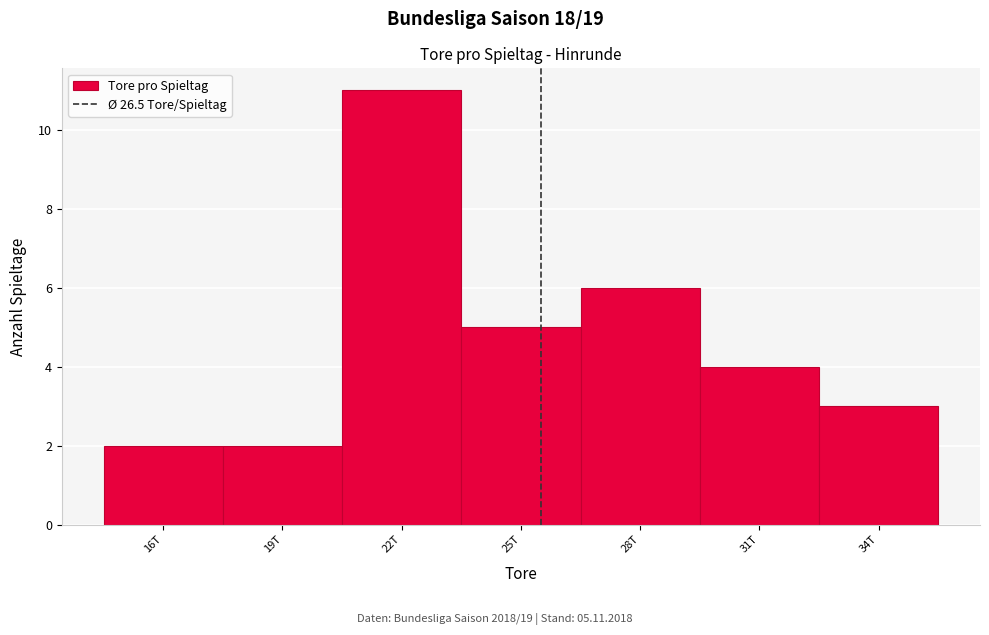

Reading left to right, list all the values displayed in this chart.

16T=2	19T=2	22T=11	25T=5	28T=6	31T=4	34T=3